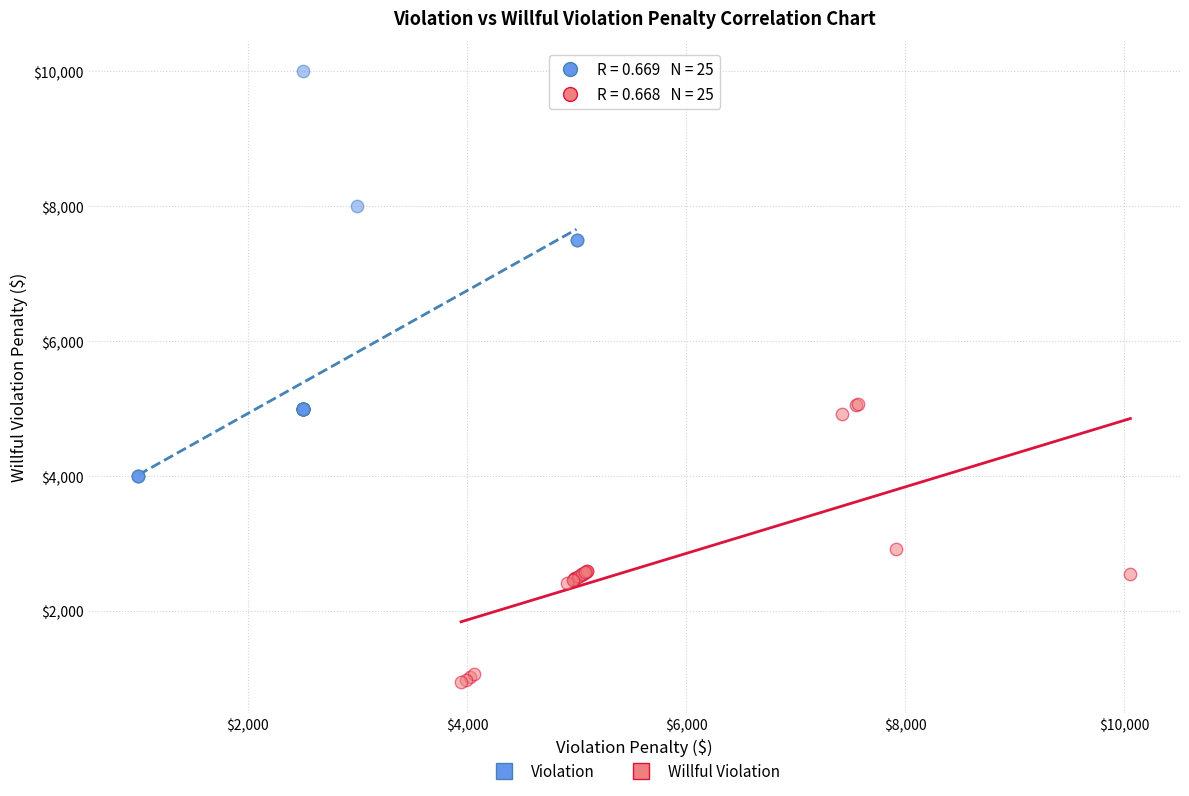

Which series has the widest spread of Y values?

Violation